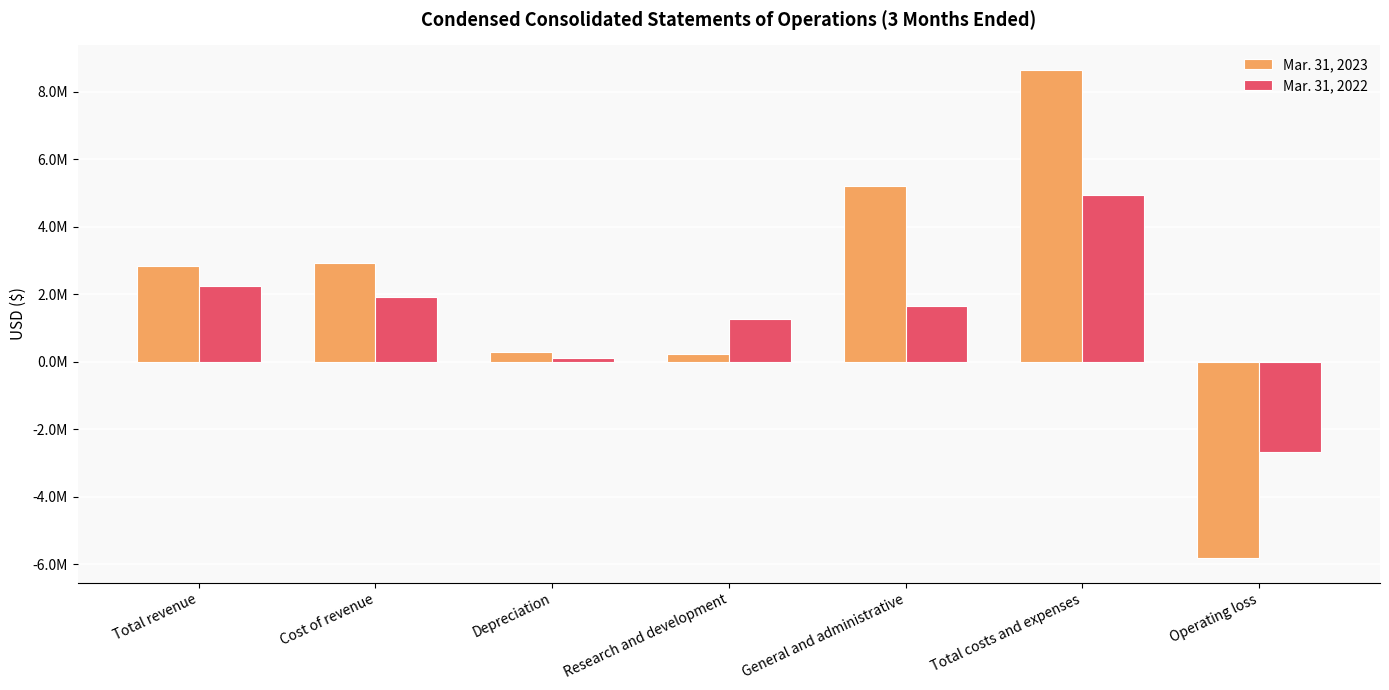

Which has a higher value, General and administrative or Operating loss?

General and administrative